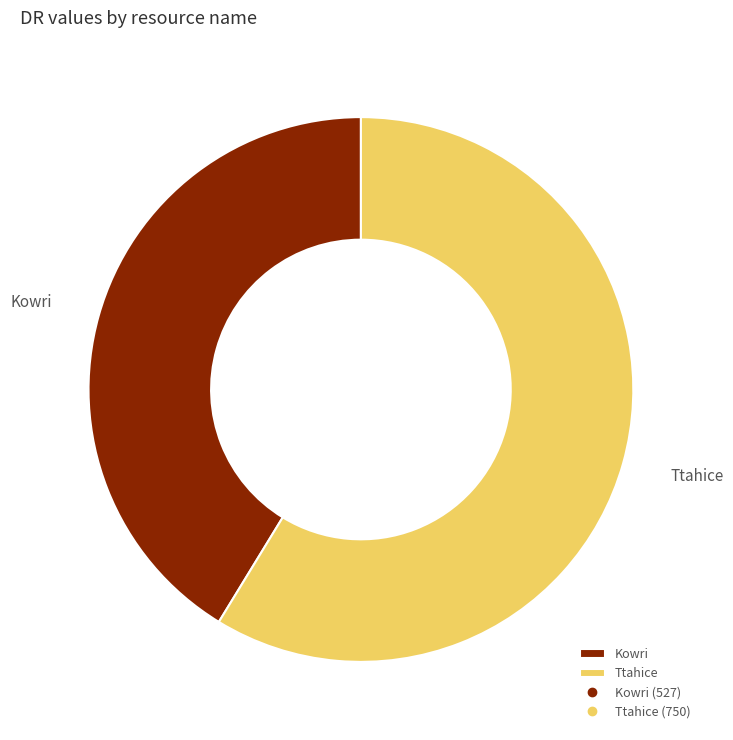

Does Kowri represent more than half of the total?

No